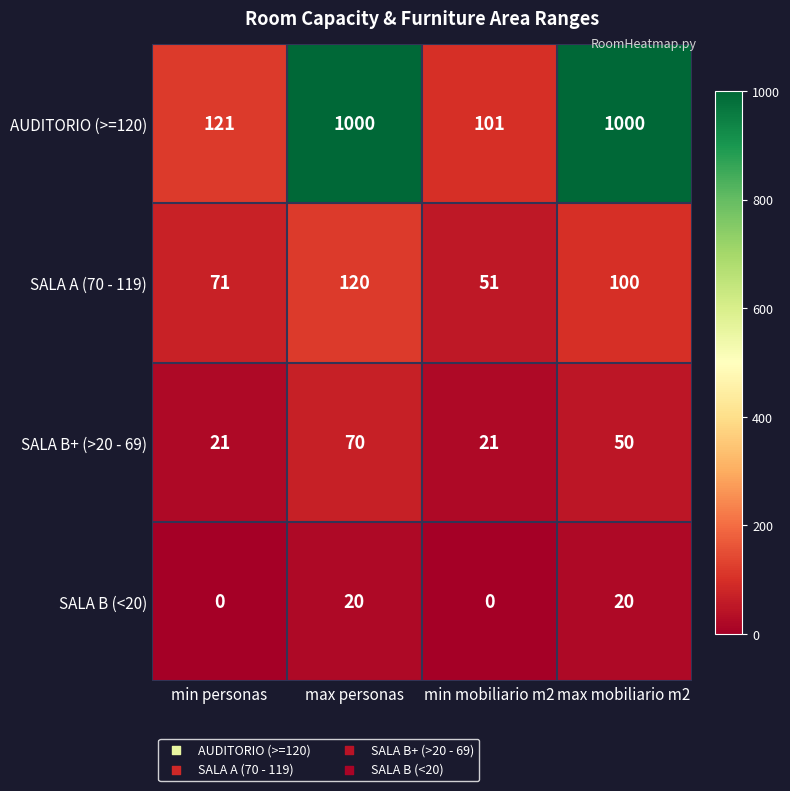

Rank the series by their maximum value, from lowest to highest.

SALA B (<20), SALA B+ (>20 - 69), SALA A (70 - 119), AUDITORIO (>=120)